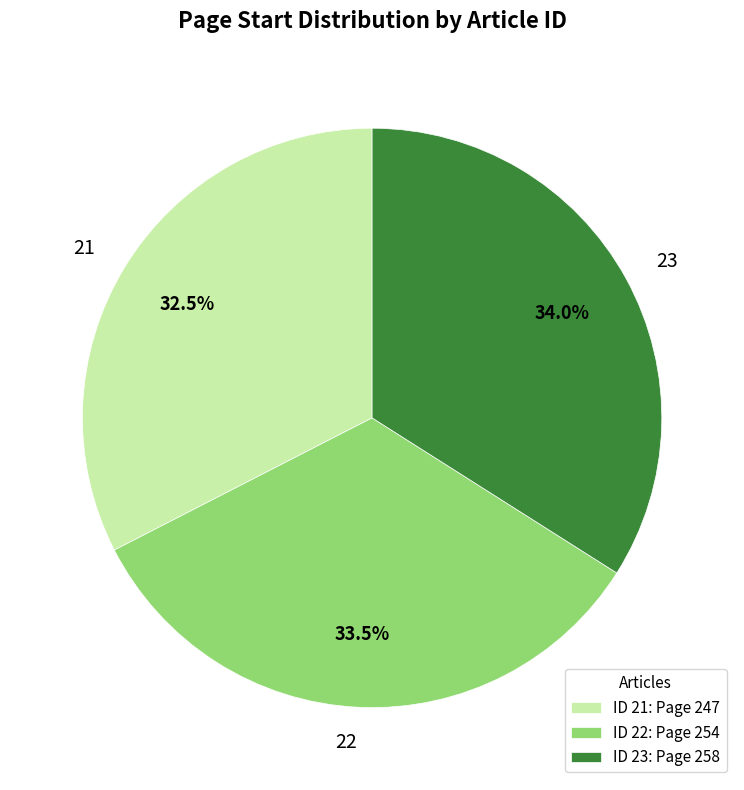

Is there any slice that represents more than half of the pie?

No